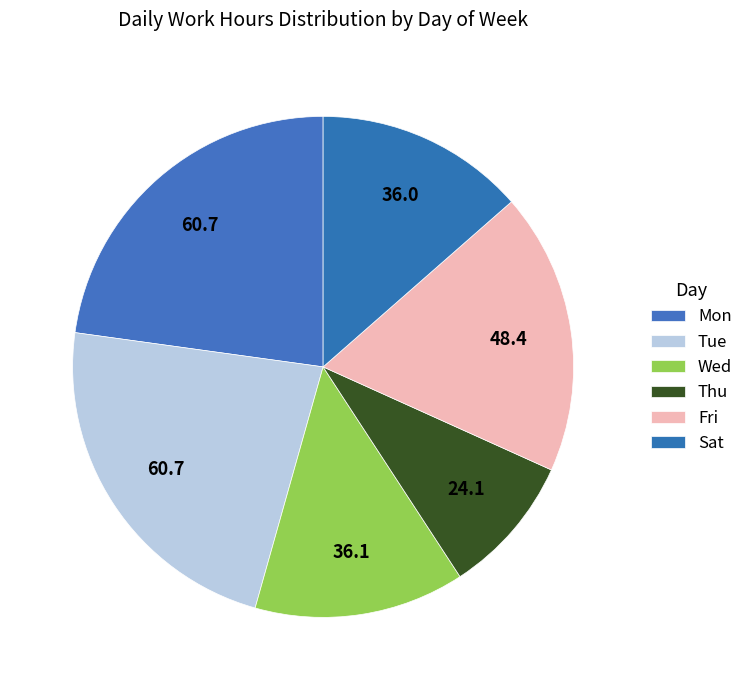

How many segments does this pie chart have?

6